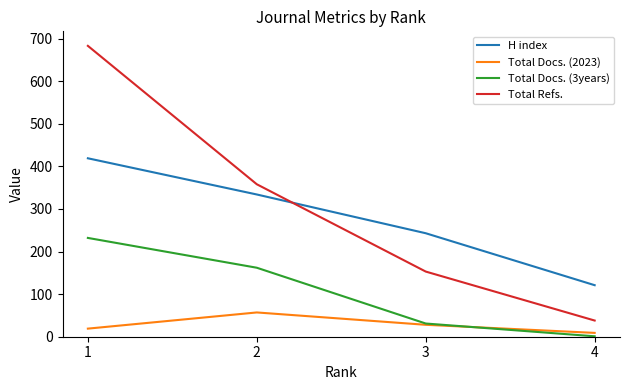

What is the maximum value for H index?

419